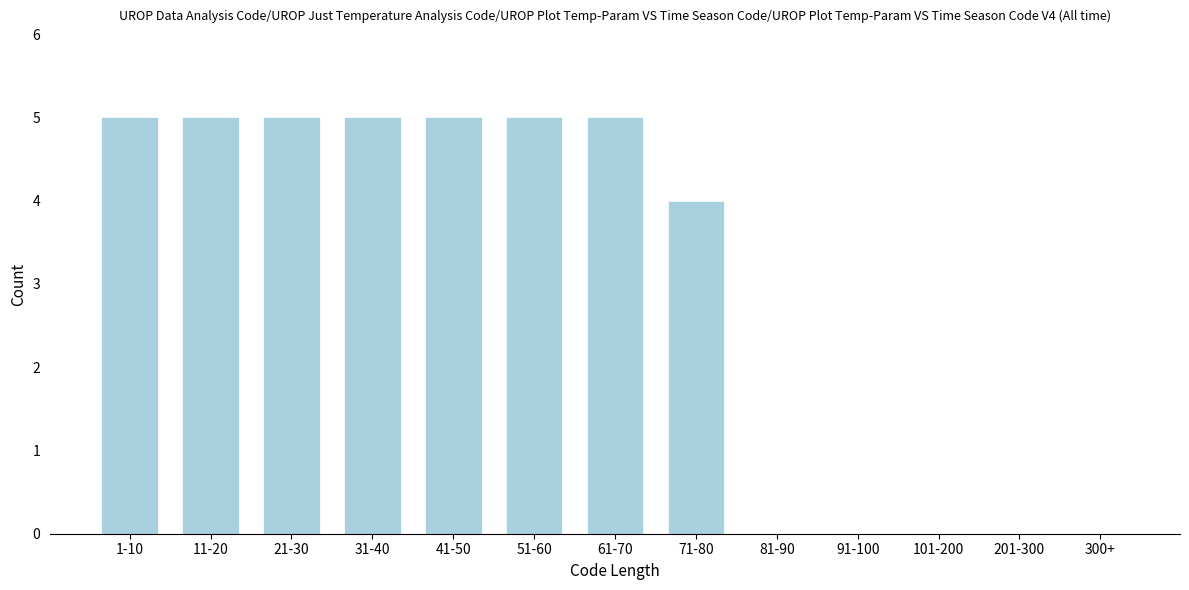

Reading left to right, transcribe all the data shown in this chart.

1-10=5	11-20=5	21-30=5	31-40=5	41-50=5	51-60=5	61-70=5	71-80=4	81-90=0	91-100=0	101-200=0	201-300=0	300+=0